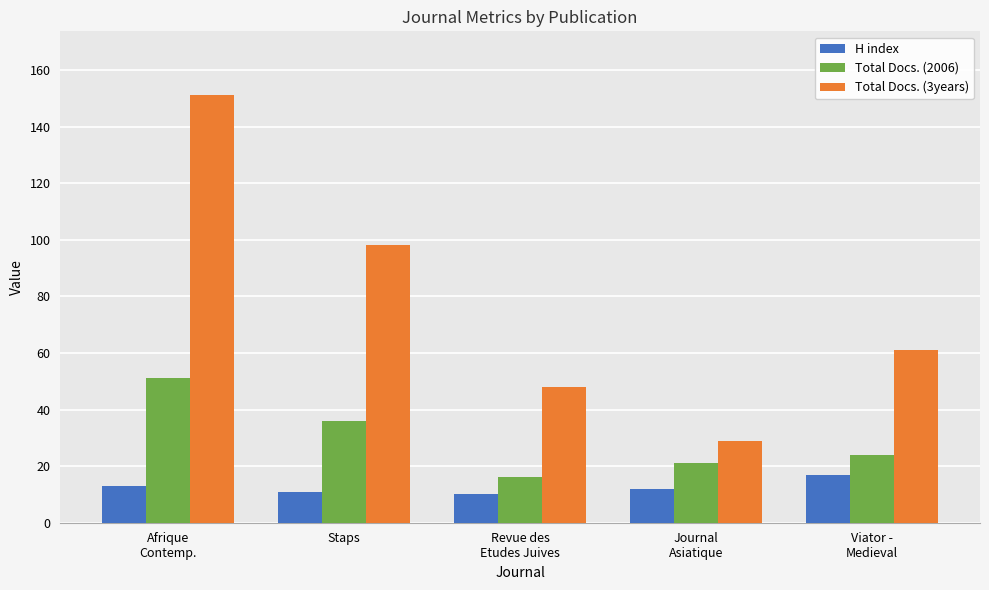

What is the value of the H index bar at the 4th from the left?

12